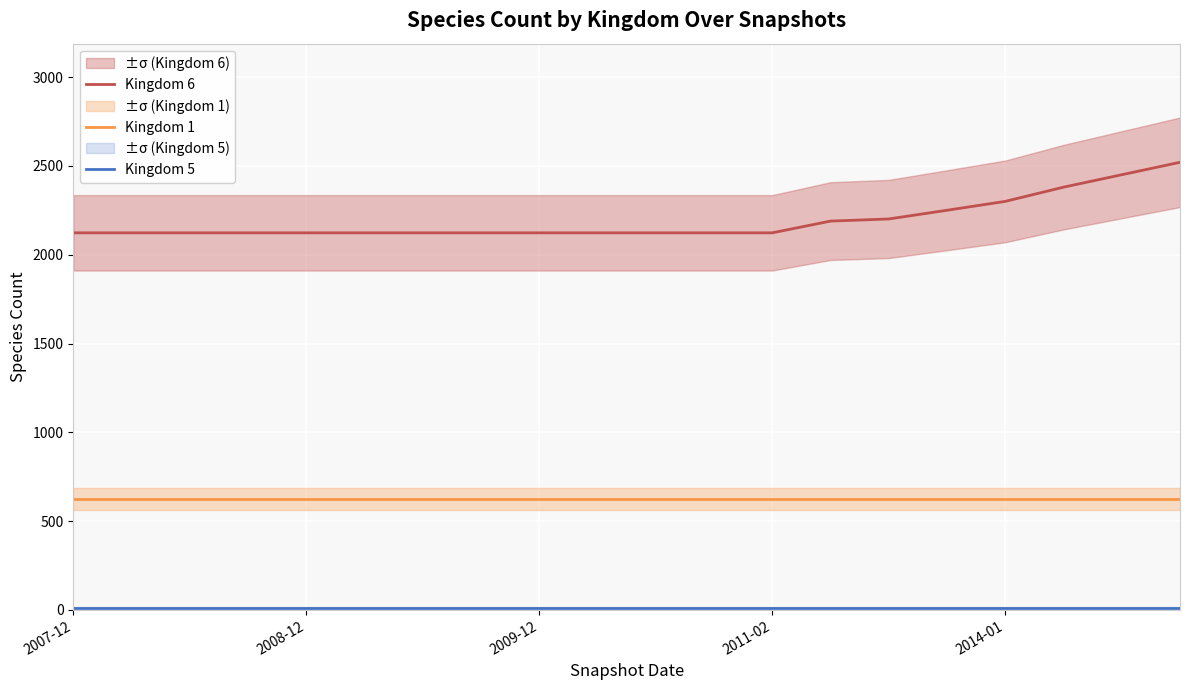

Which series has the widest spread of values?

Kingdom 6